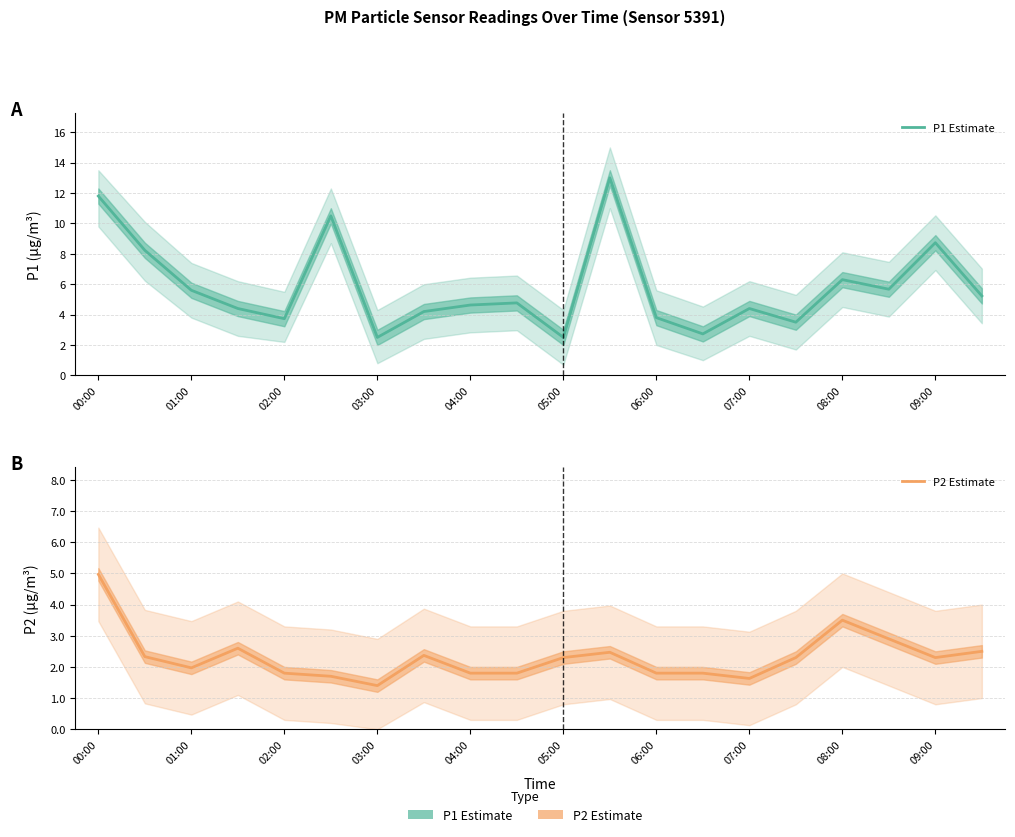

True or false: P2 Estimate and P1 Estimate intersect in this chart.

False